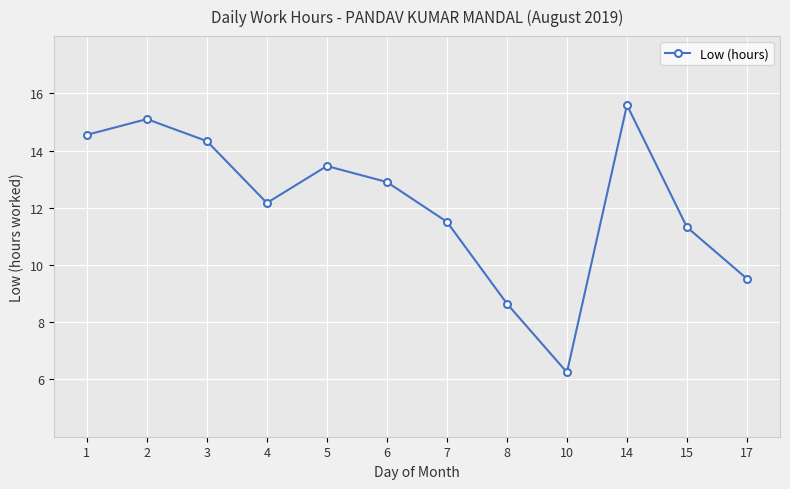

At which category does the data reach its first local valley?

4